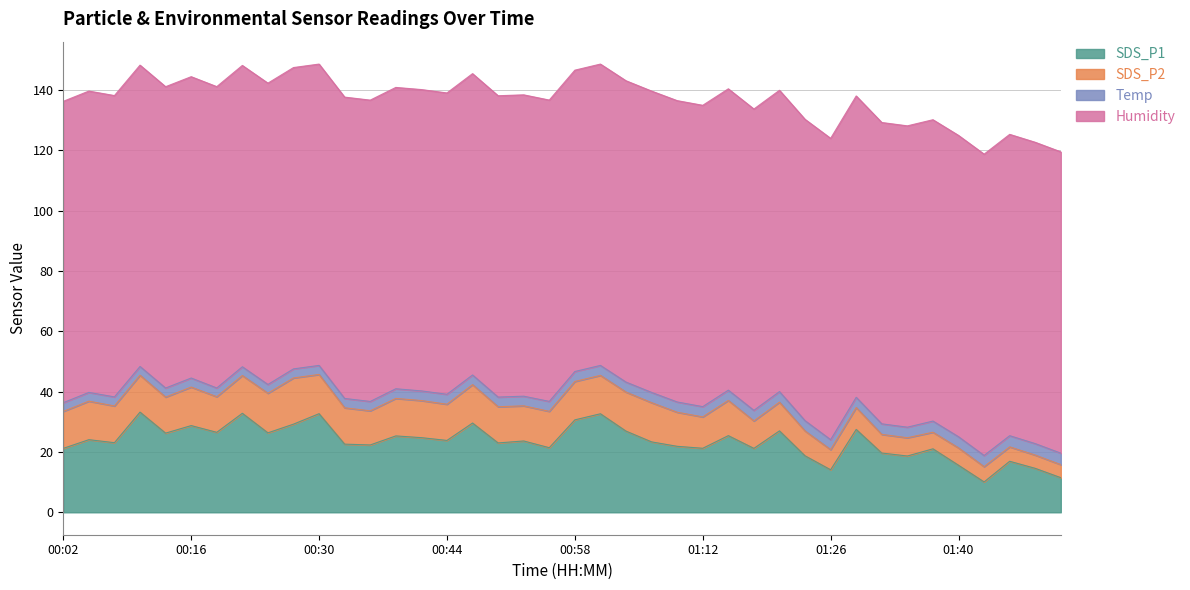

What is the value of the SDS_P1 point at the 32nd from the left?

27.5